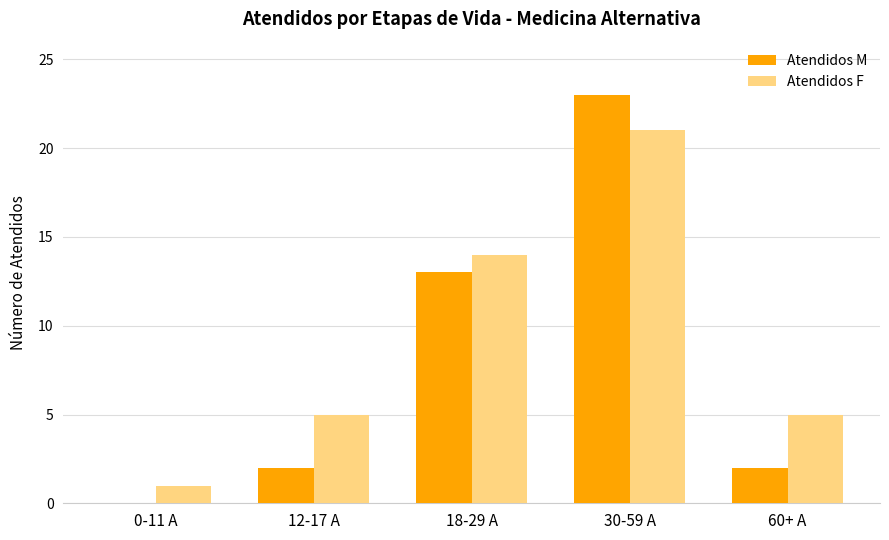

Does the chart contain stacked bars?

No